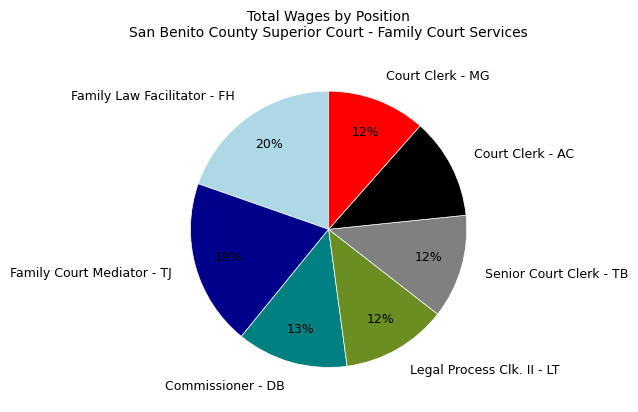

Is there any slice that represents more than half of the pie?

No